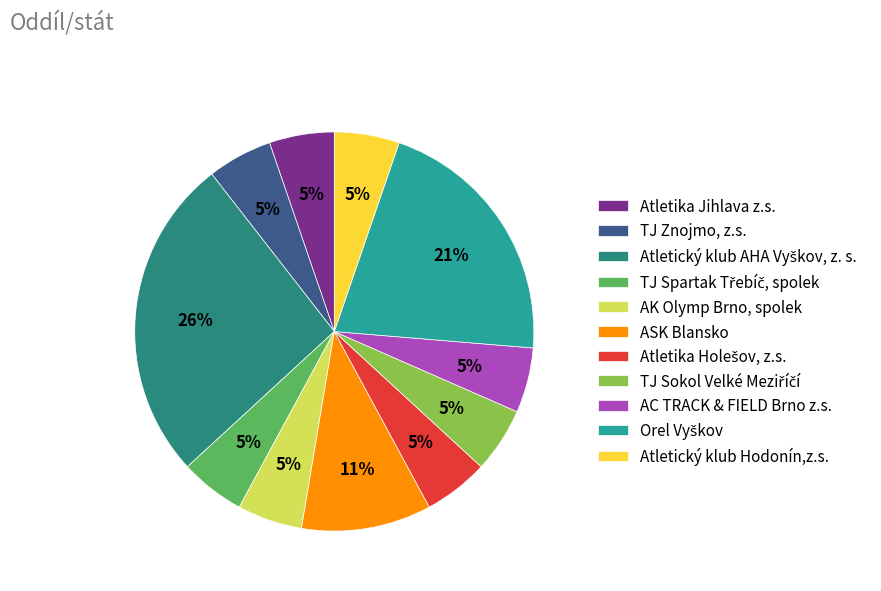

Is there any slice that represents more than half of the pie?

No